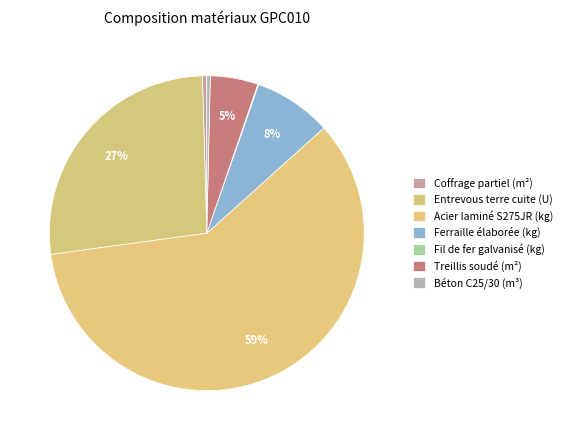

Which category has the smallest portion of the pie?

Fil de fer galvanisé (kg)